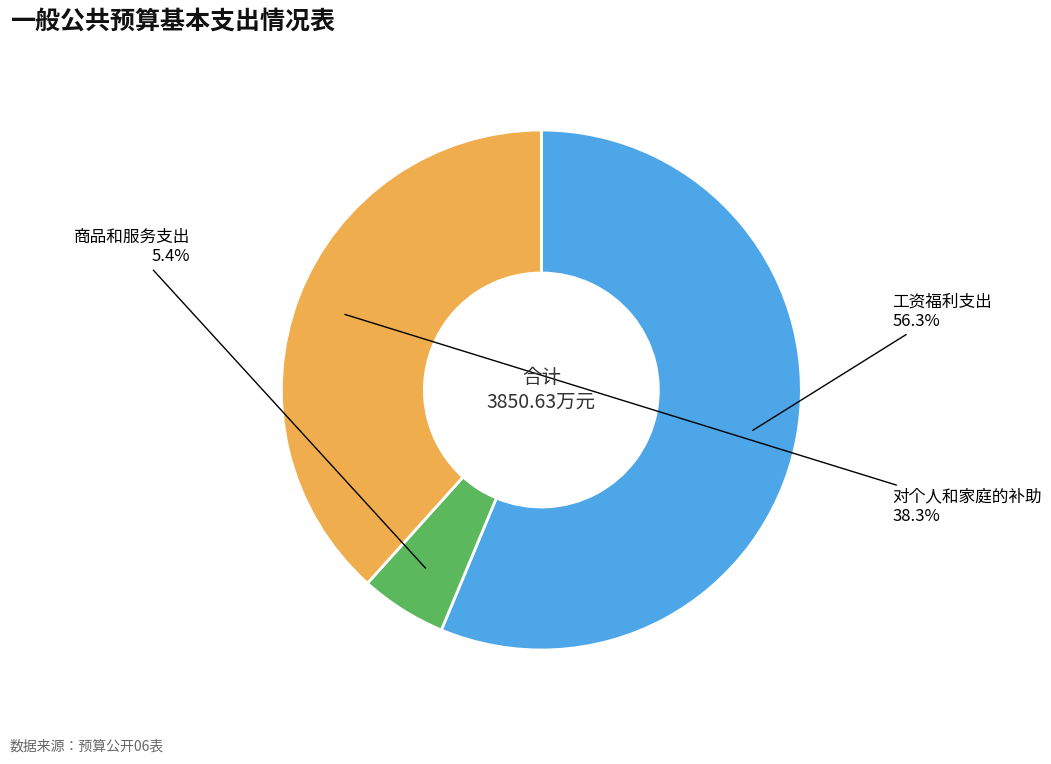

Is there a majority slice in this chart?

Yes